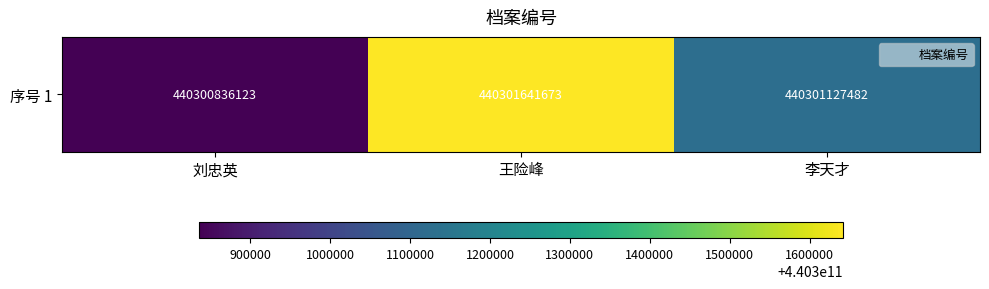

The chart shows a value of 675984297210 at 王险峰. True or false?

False